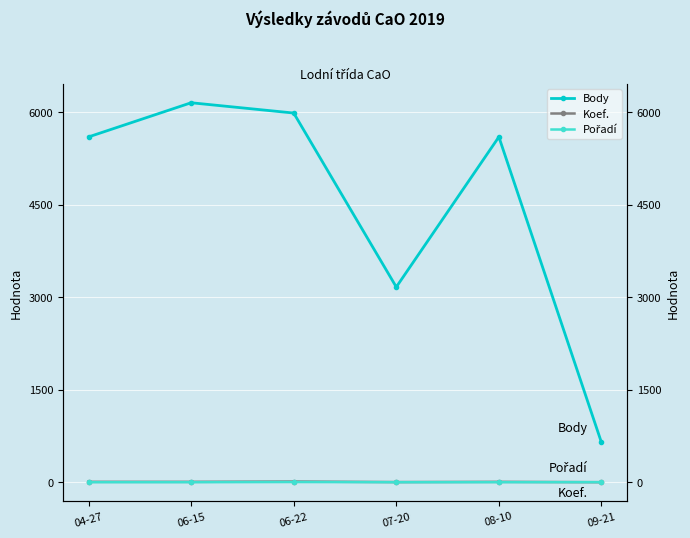

How many intersections are there between Koef. and Pořadí?

1